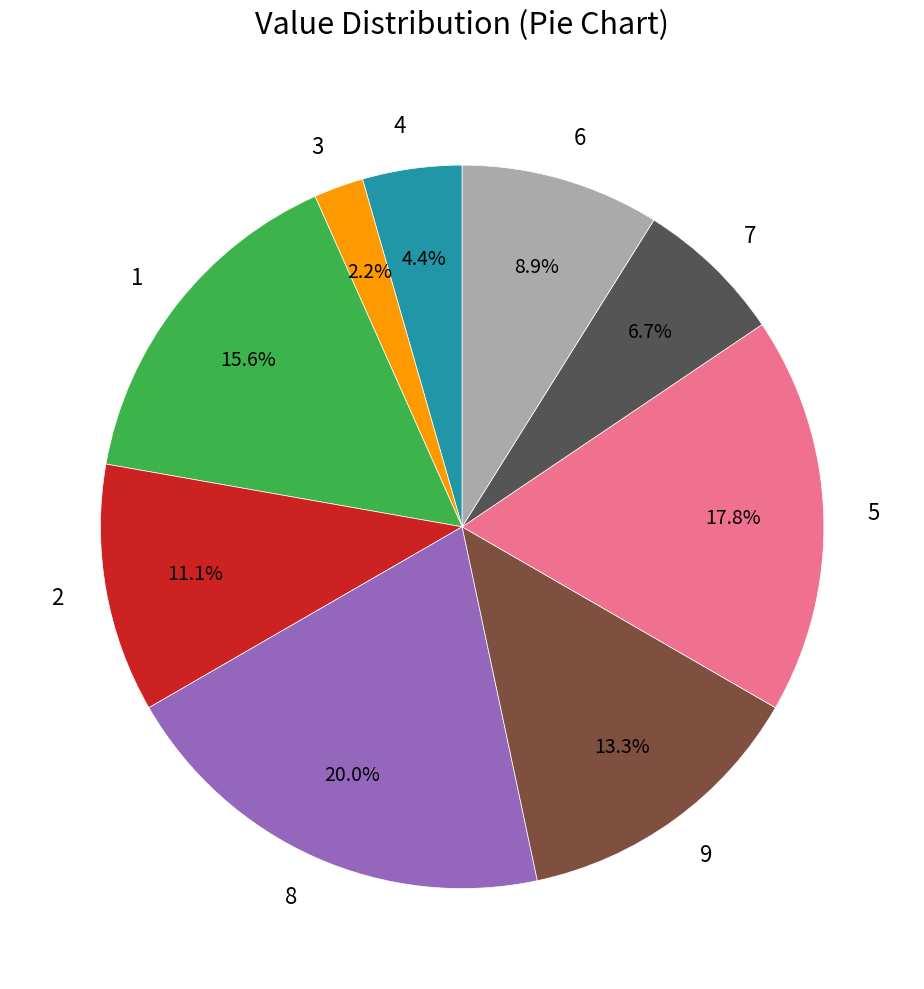

To the nearest percent, what is the combined percentage of 7 and 3?

9%